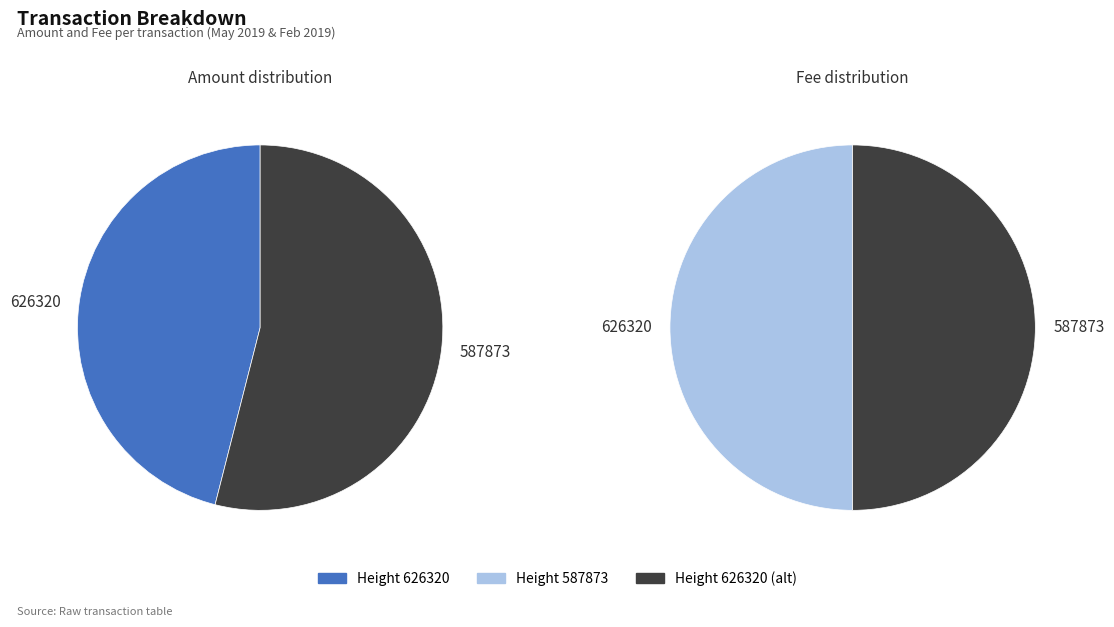

To the nearest percent, what is the difference between the largest and smallest slice percentages?

8%